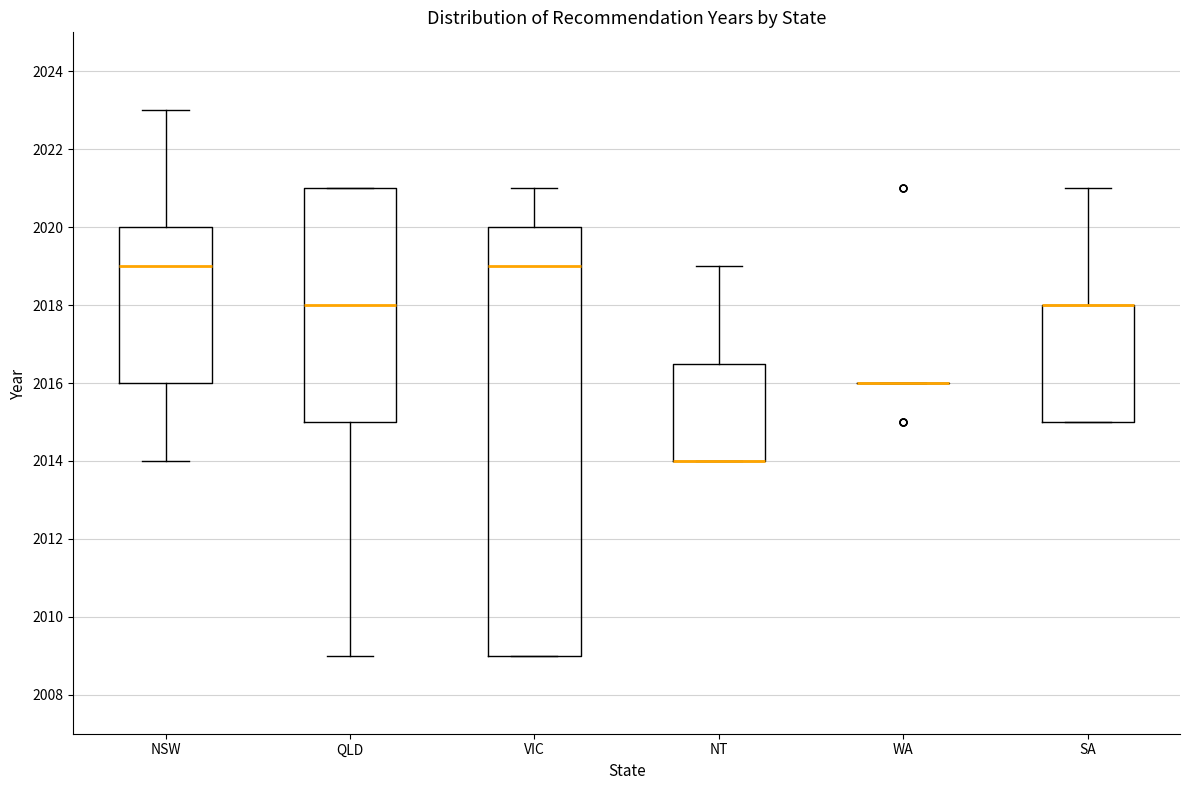

Comparing the boxes themselves (not the whiskers), which one is the tallest?

VIC